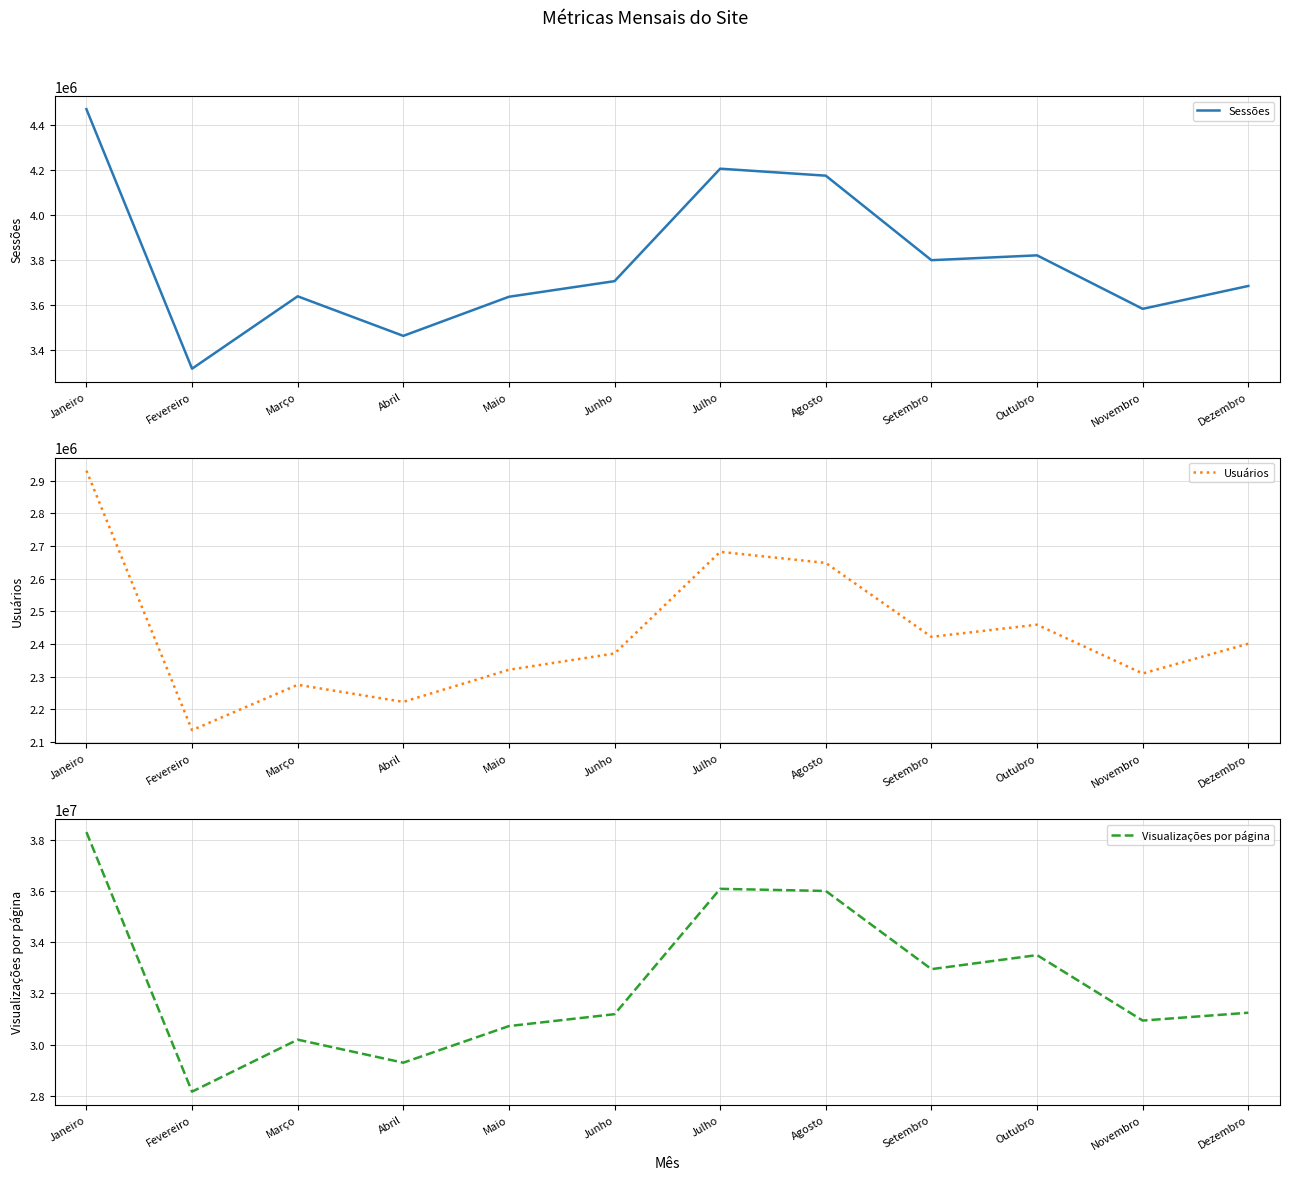

True or false: Usuários and Sessões intersect in this chart.

False